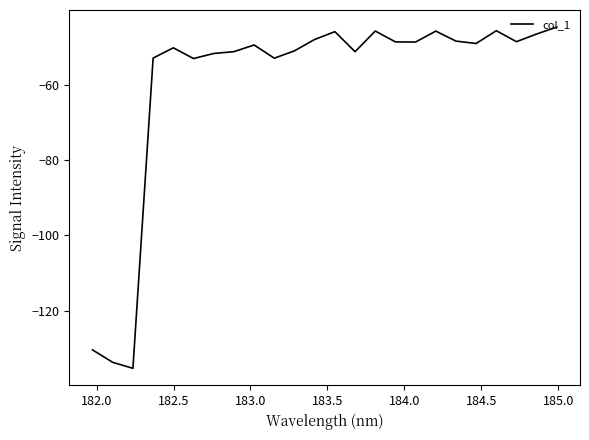

What is the minimum value shown in the chart?

-135.3